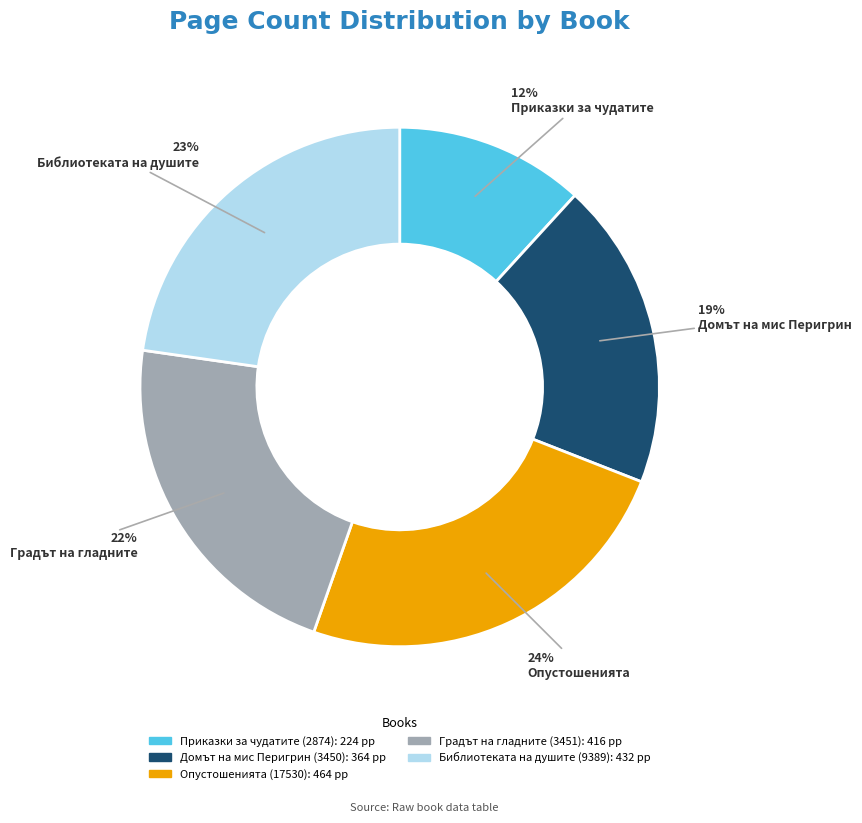

The Домът на мис Перигрин (3450) slice represents 30% of the pie. True or false?

False